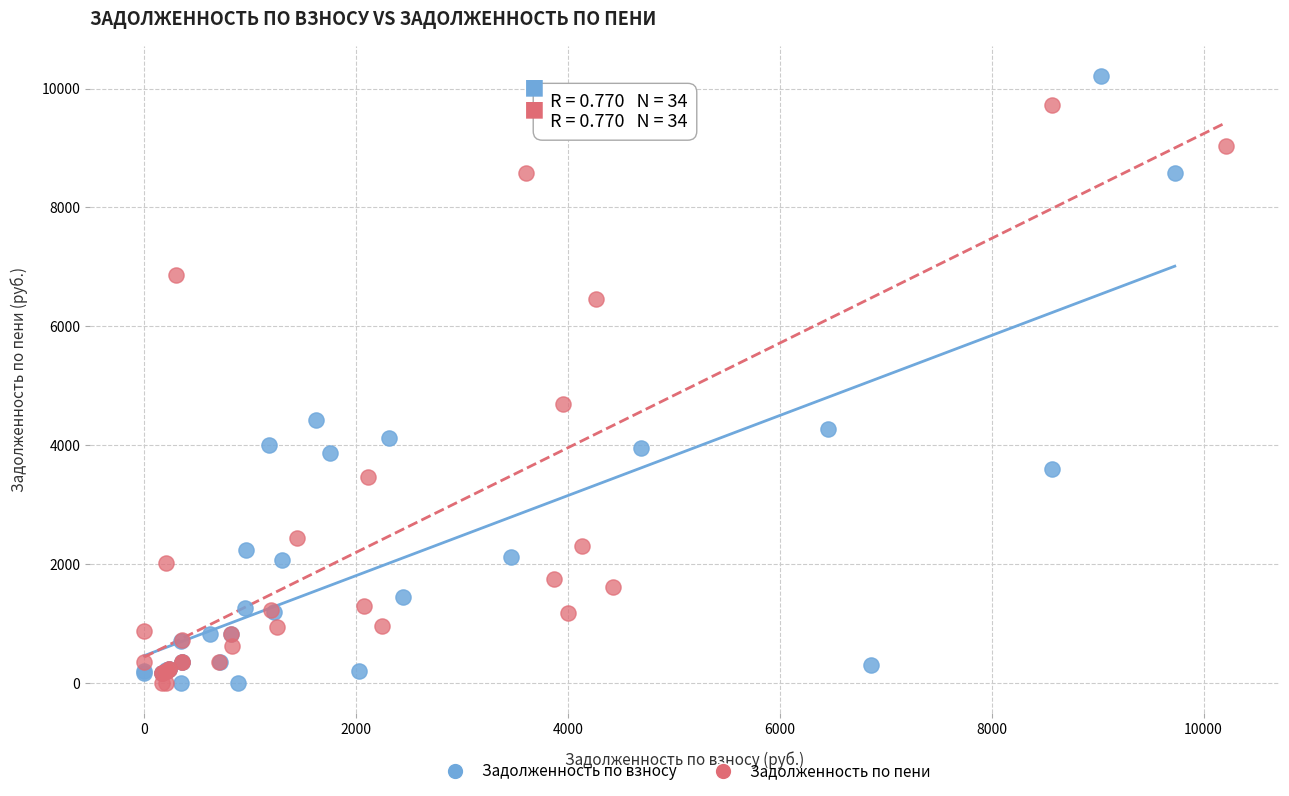

Which series has the largest Y range (max minus min)?

Задолженность по взносу